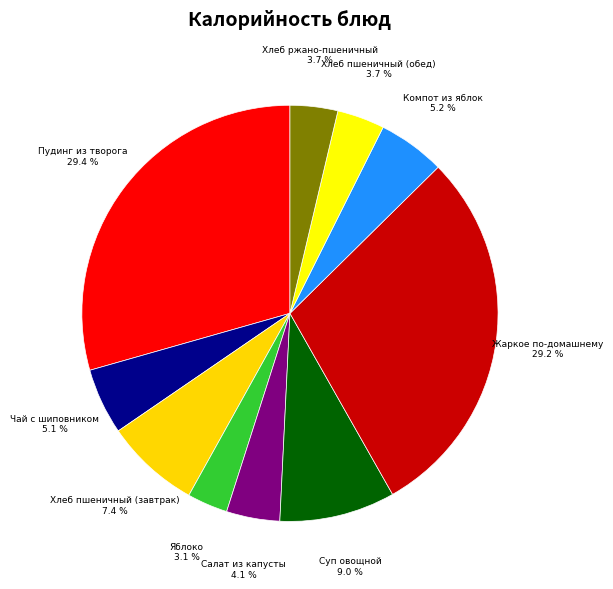

How many segments does this pie chart have?

10